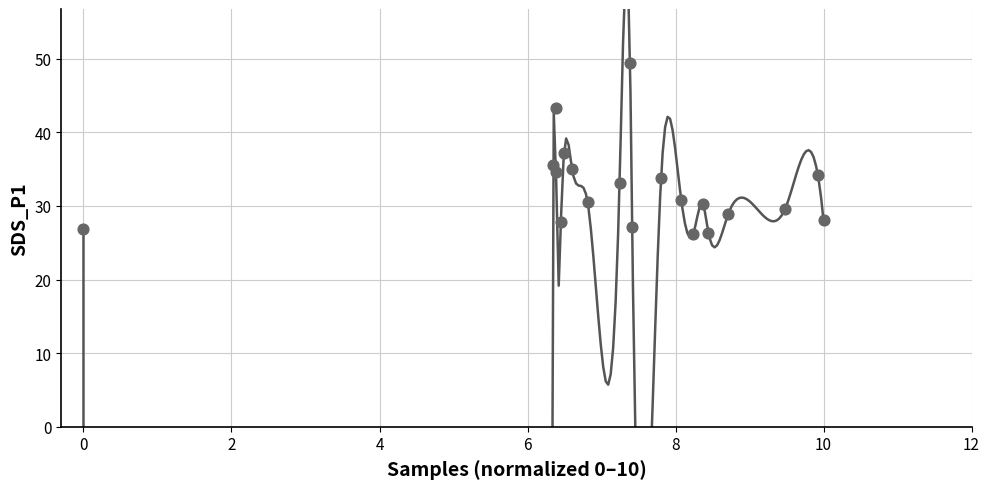

What is the range of Y values (max minus min)?

23.1